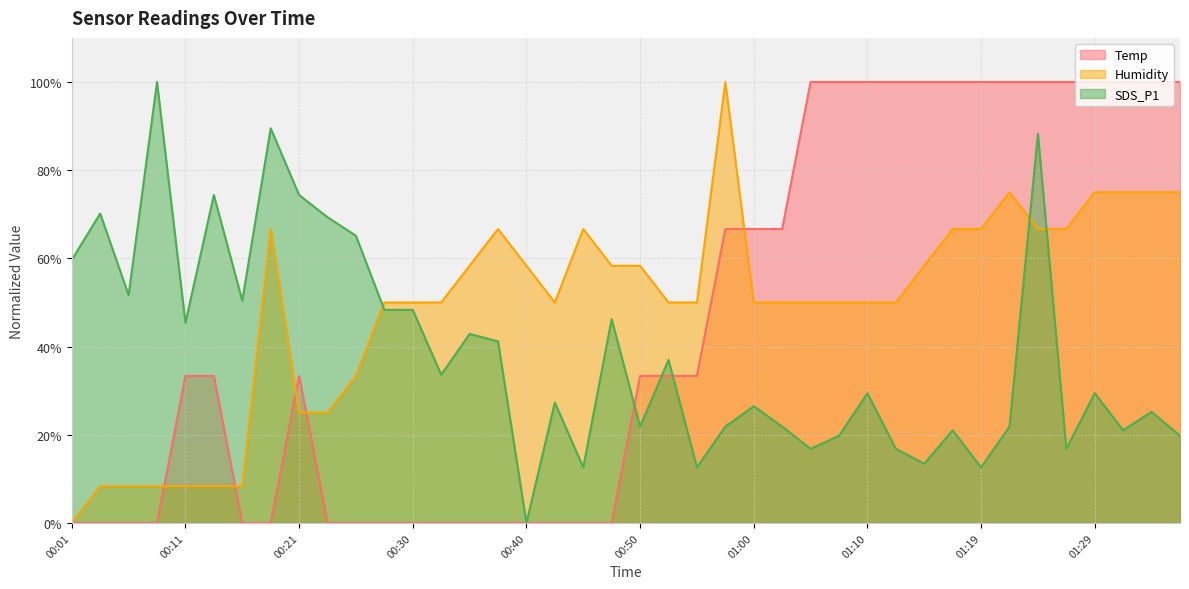

At how many categories does at least one series exceed 74?

19